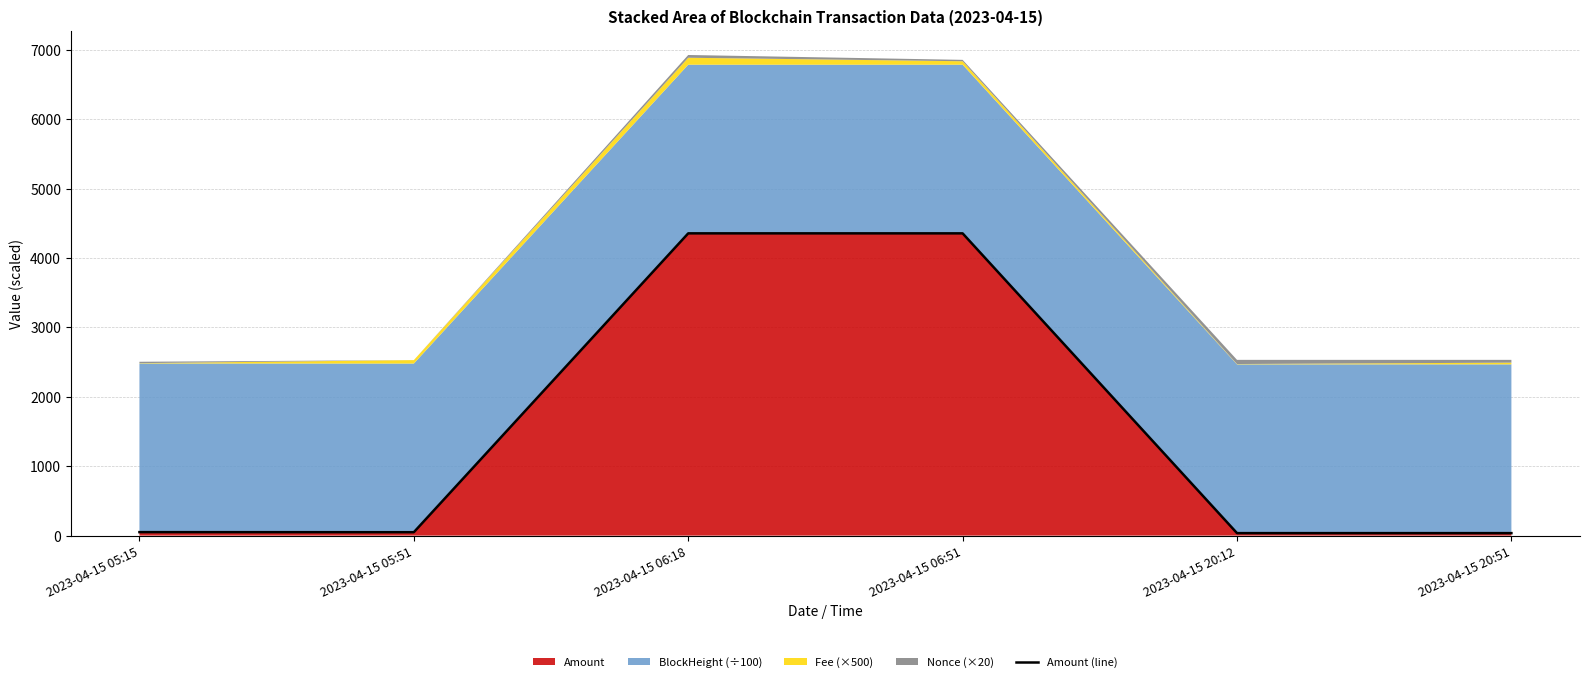

Does the chart display data point markers on the line(s)?

No